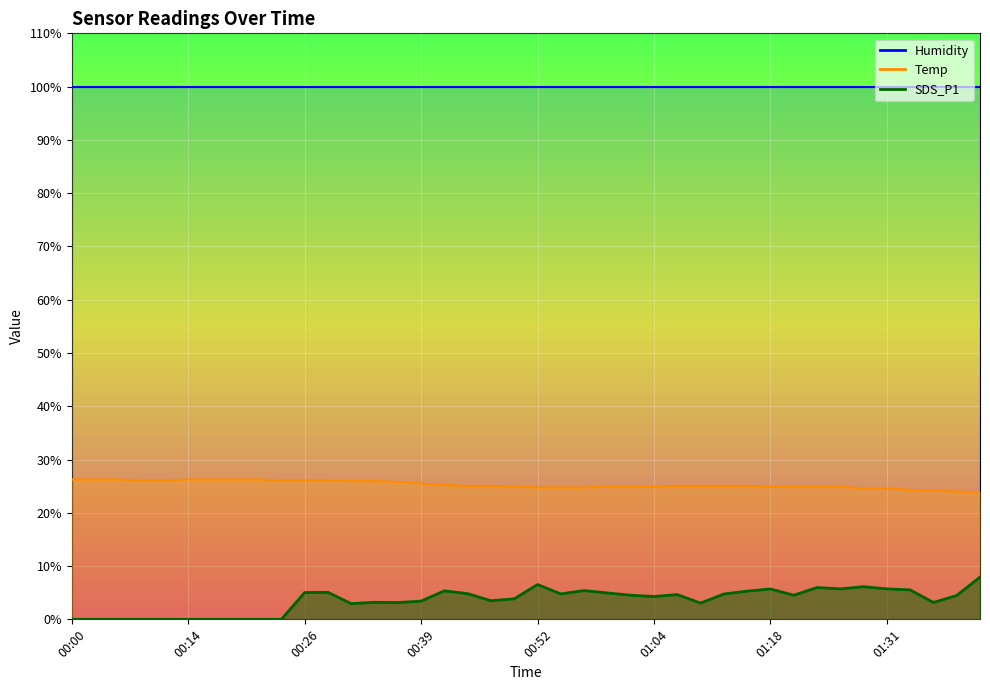

What is the sum of the Temp values at 00:42 and 00:52?

50.0